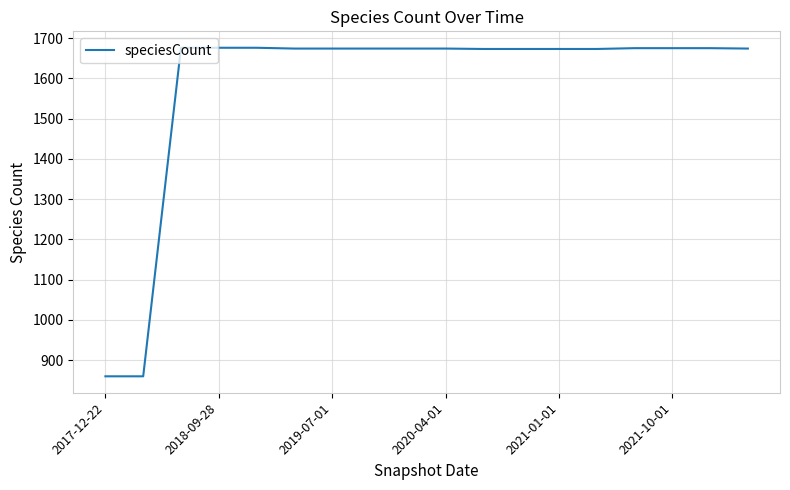

What is the greatest value displayed?

1676